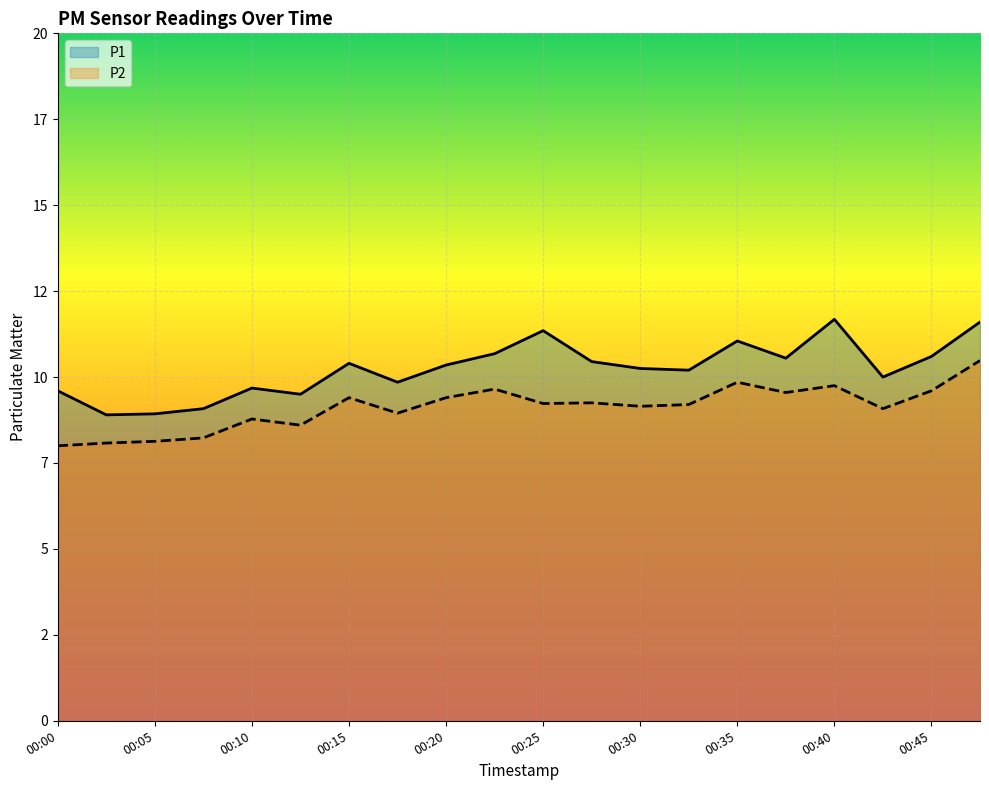

At 00:18, list the series in order from smallest to largest.

P2, P1